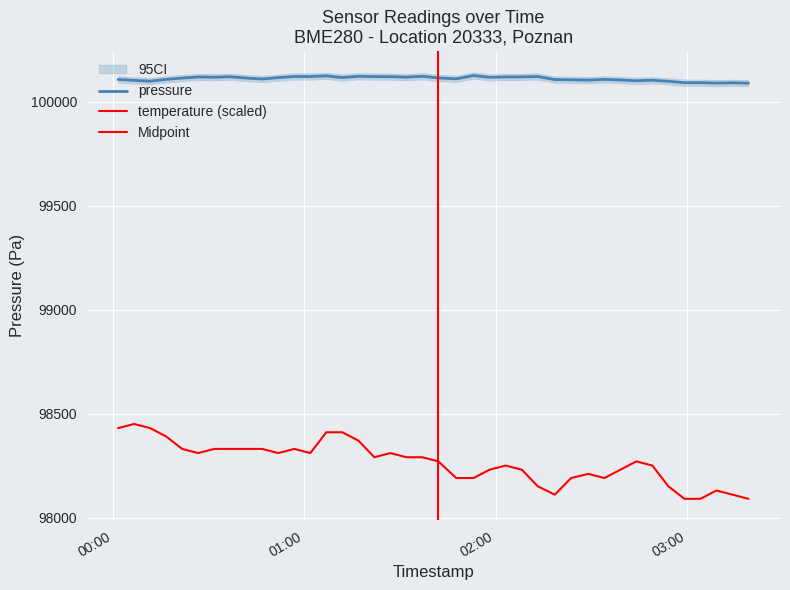

True or false: pressure and temperature intersect in this chart.

False